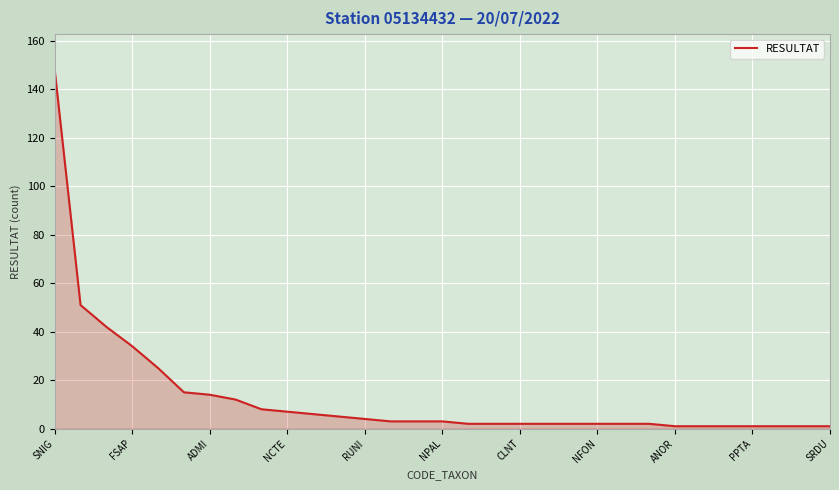

How many lines are shown in the chart?

1